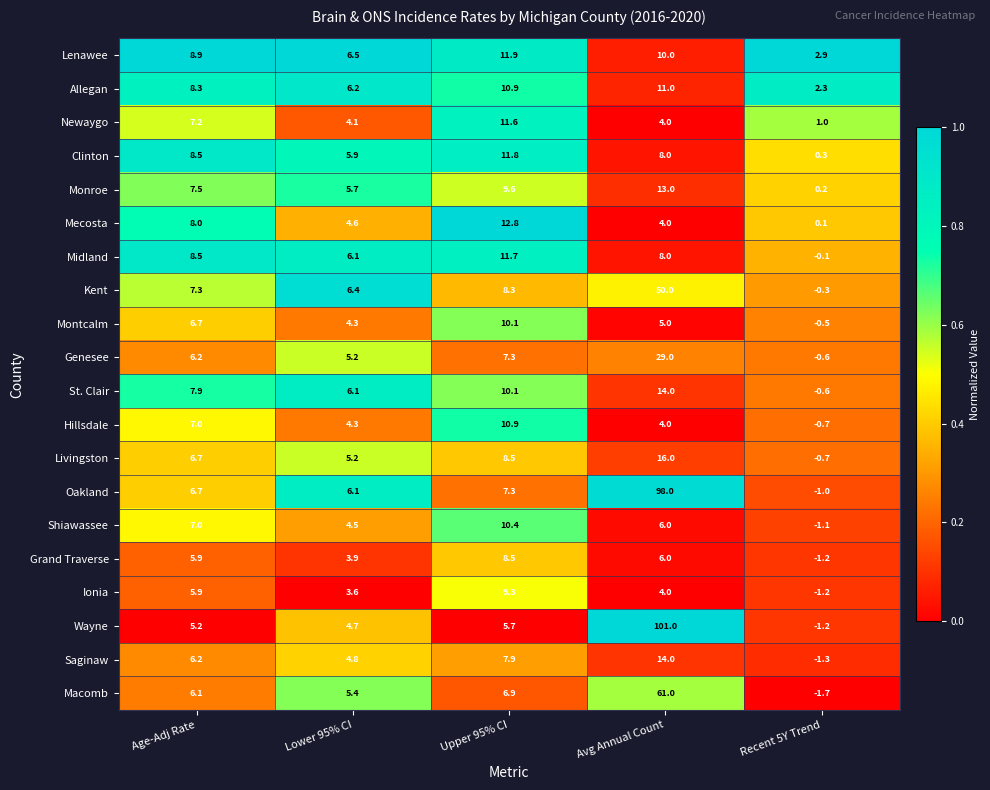

The value of Newaygo at Recent 5Y Trend is 1.0. True or false?

True